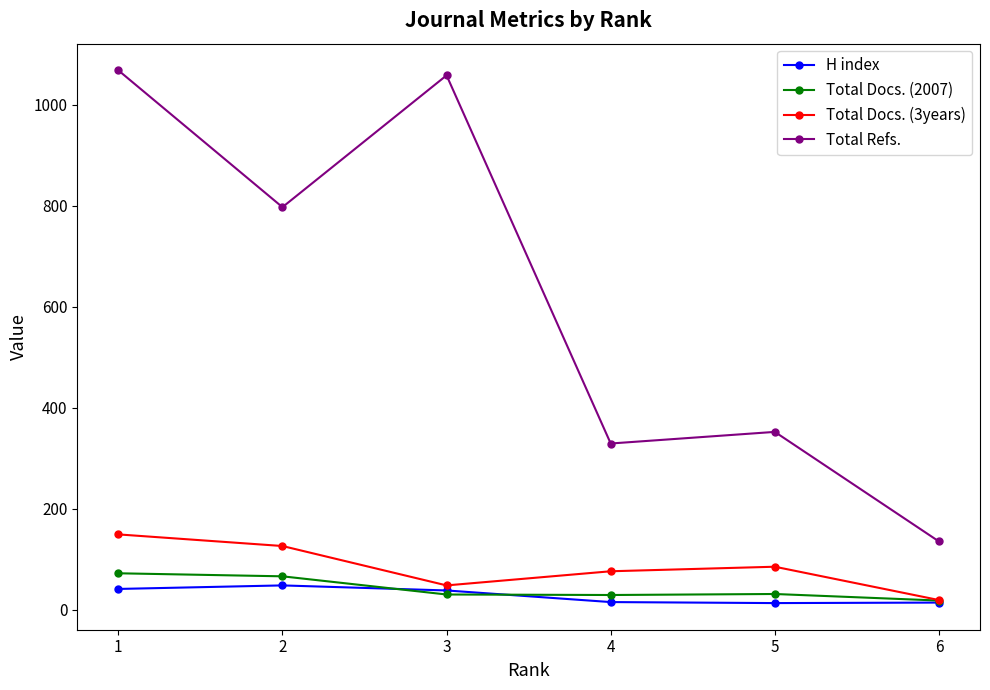

What is the lowest value of the Total Refs. series?

135